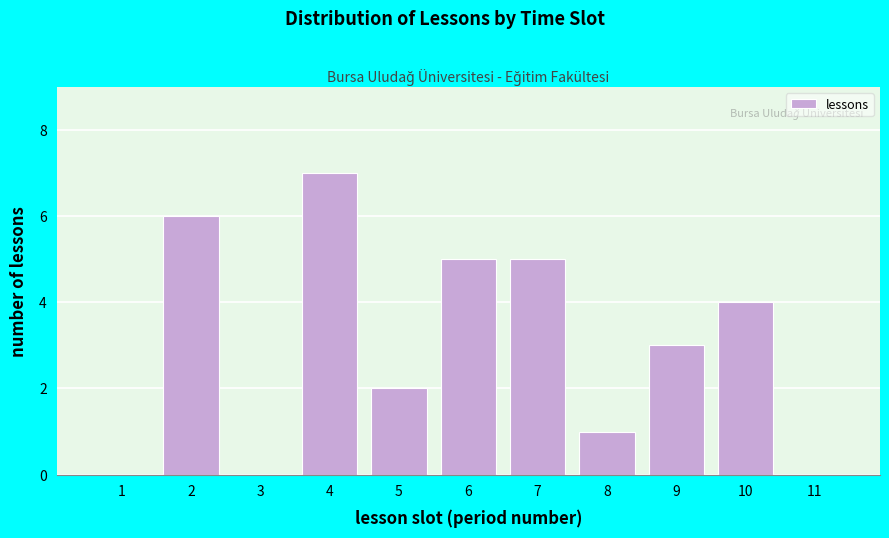

Reading left to right, list all the values displayed in this chart.

1=0	2=6	3=0	4=7	5=2	6=5	7=5	8=1	9=3	10=4	11=0